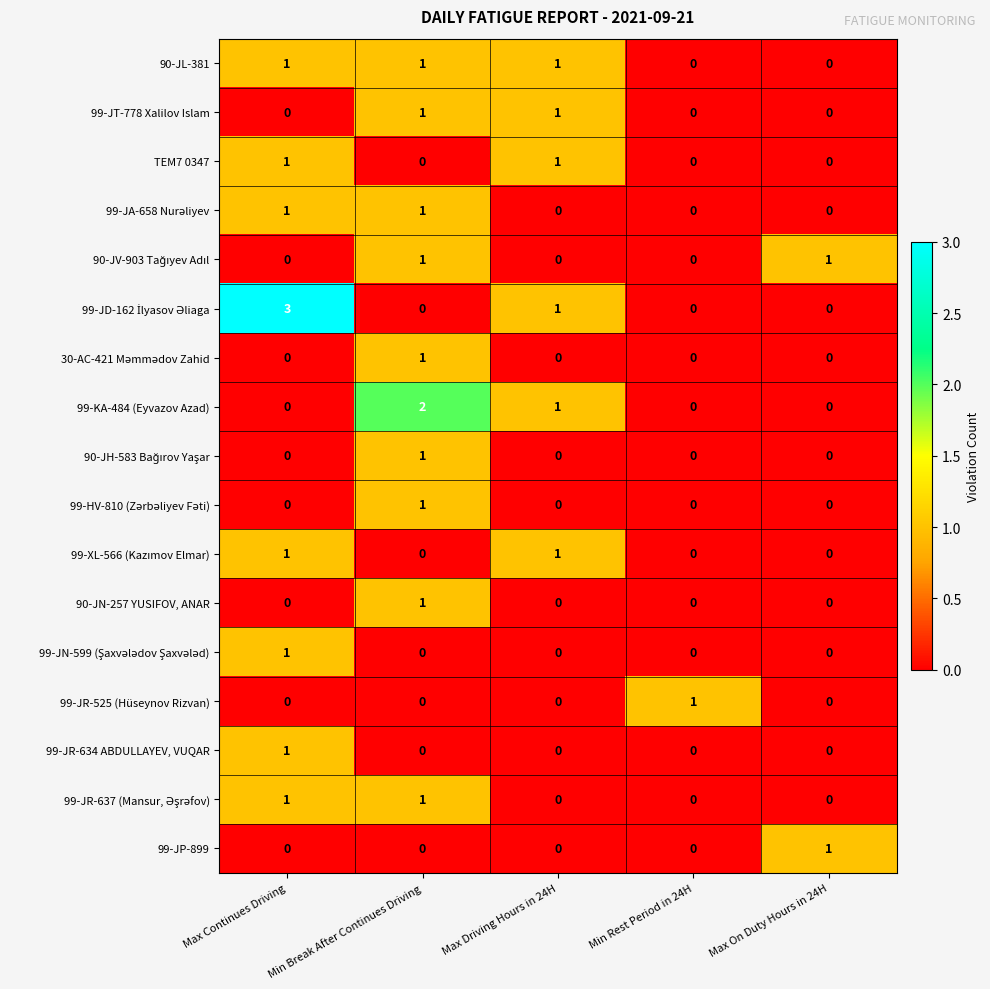

What is the maximum value shown in the chart?

3